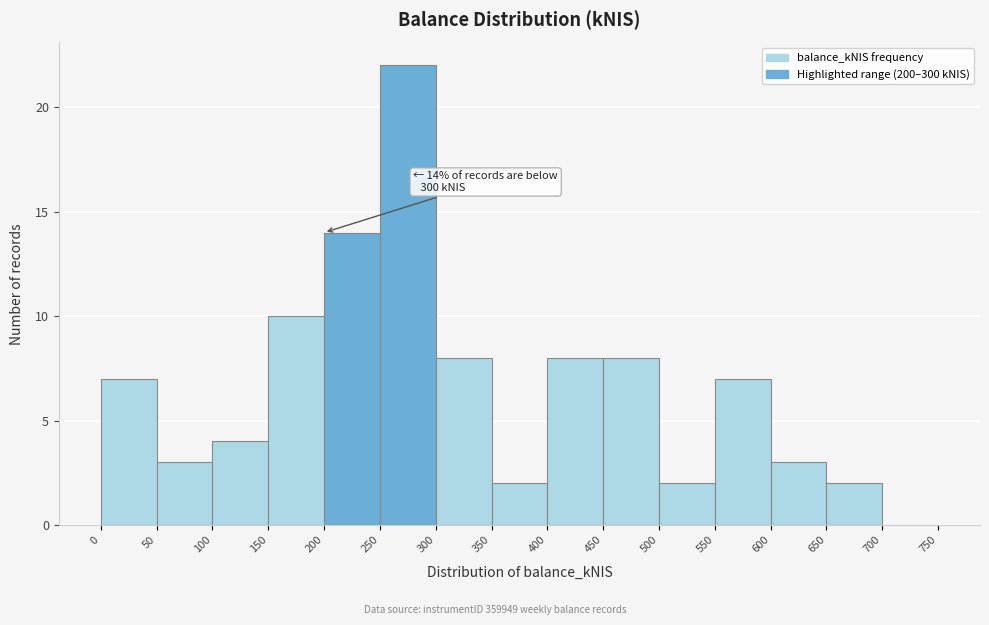

Over which range of the x-axis is the bar tallest?

250 to 300